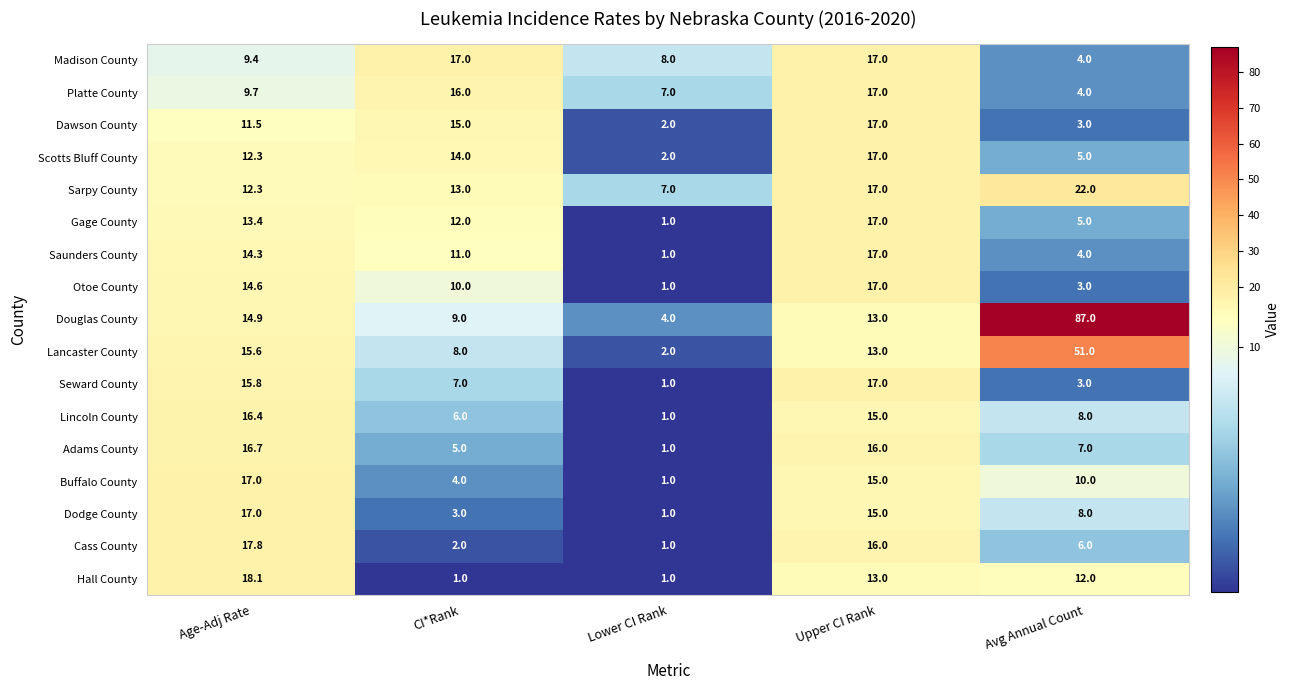

What is the maximum value shown in the chart?

87.0